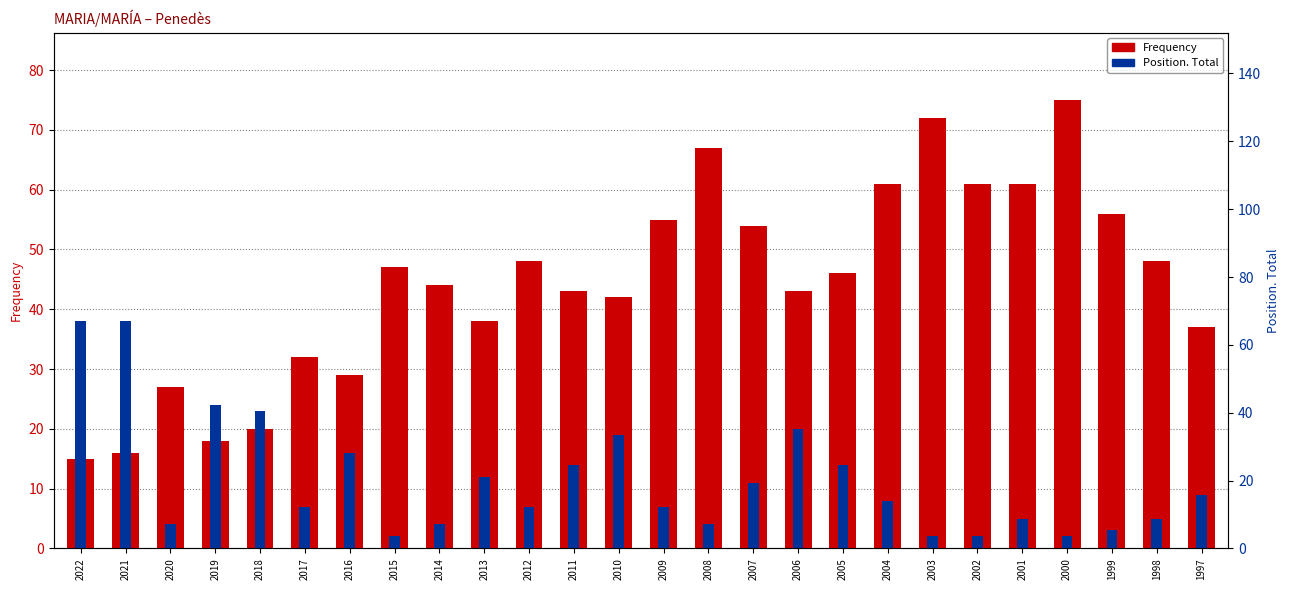

What are all the series names shown in the legend?

Frequency, Position. Total